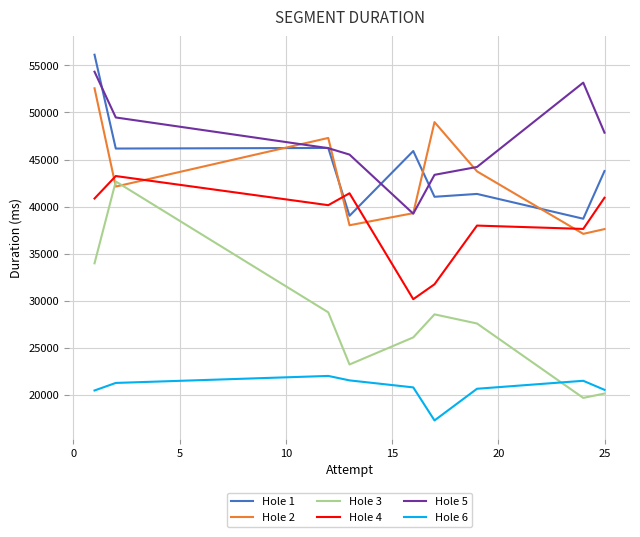

Which series has the largest total across all categories?

Hole 5